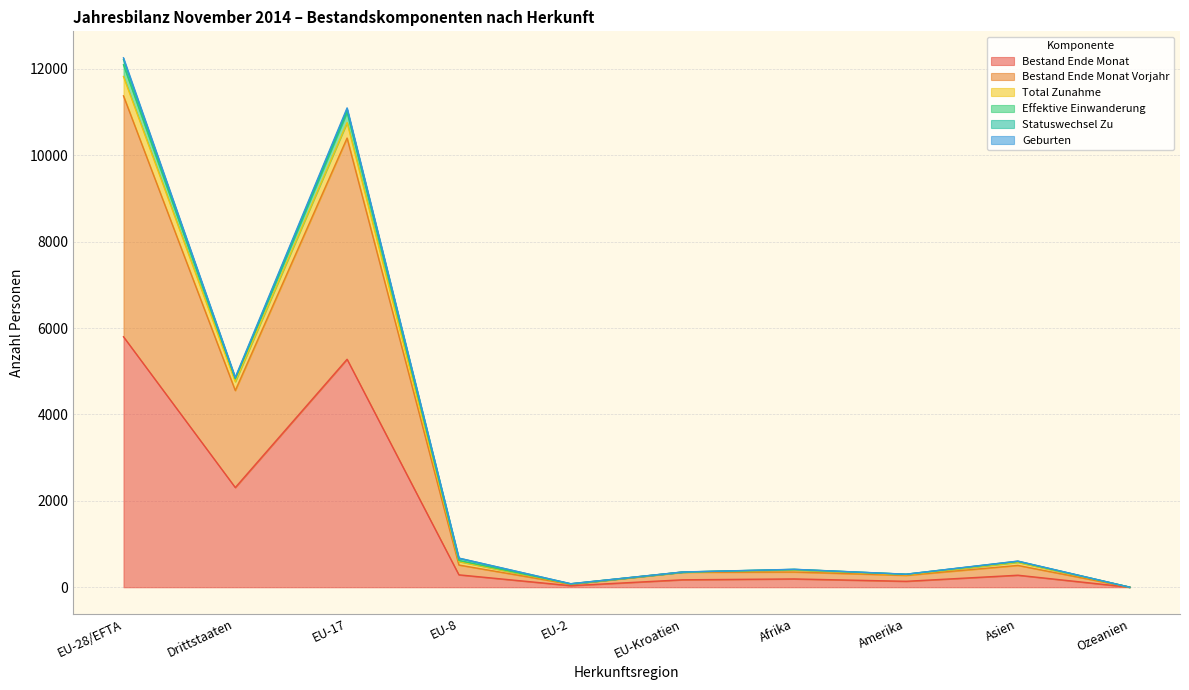

Does the chart have visible grid lines?

Yes